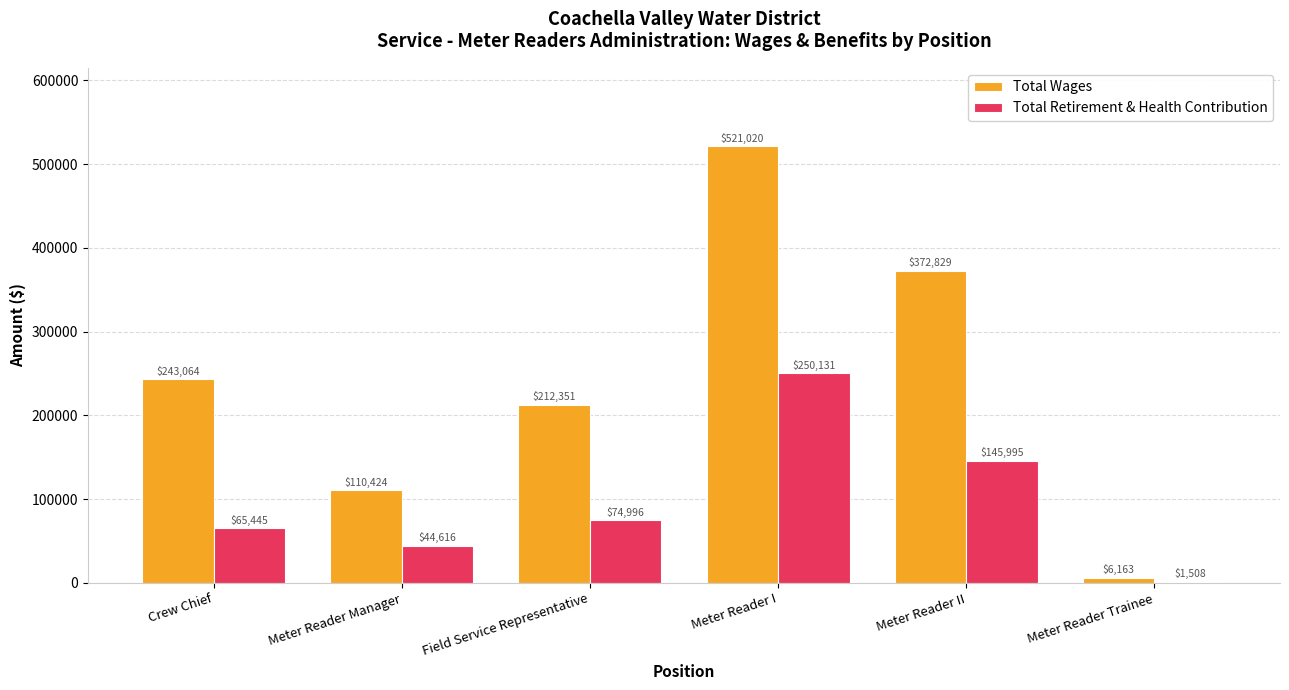

The value of Total Wages at Meter Reader I is 747776. True or false?

False